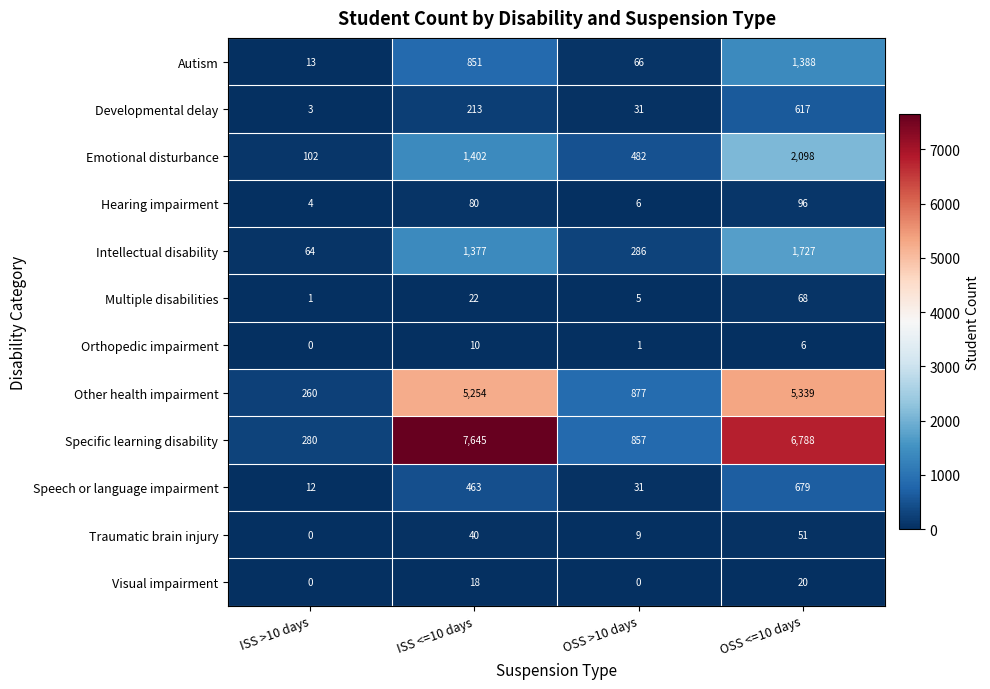

What is the difference between the maximum and minimum values in the Intellectual disability series?

1663